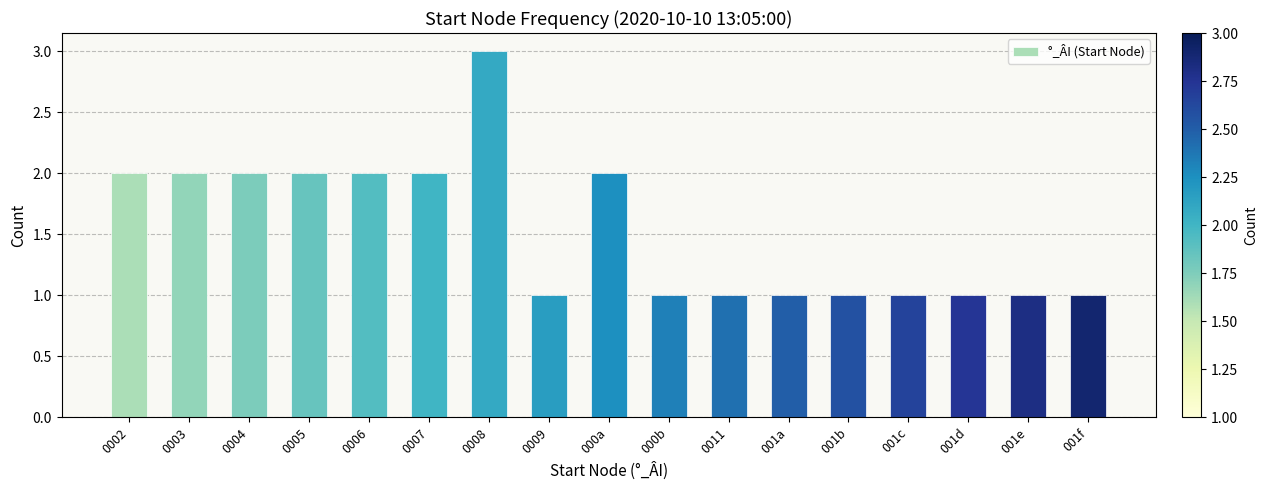

Count the number of categories in the chart.

17